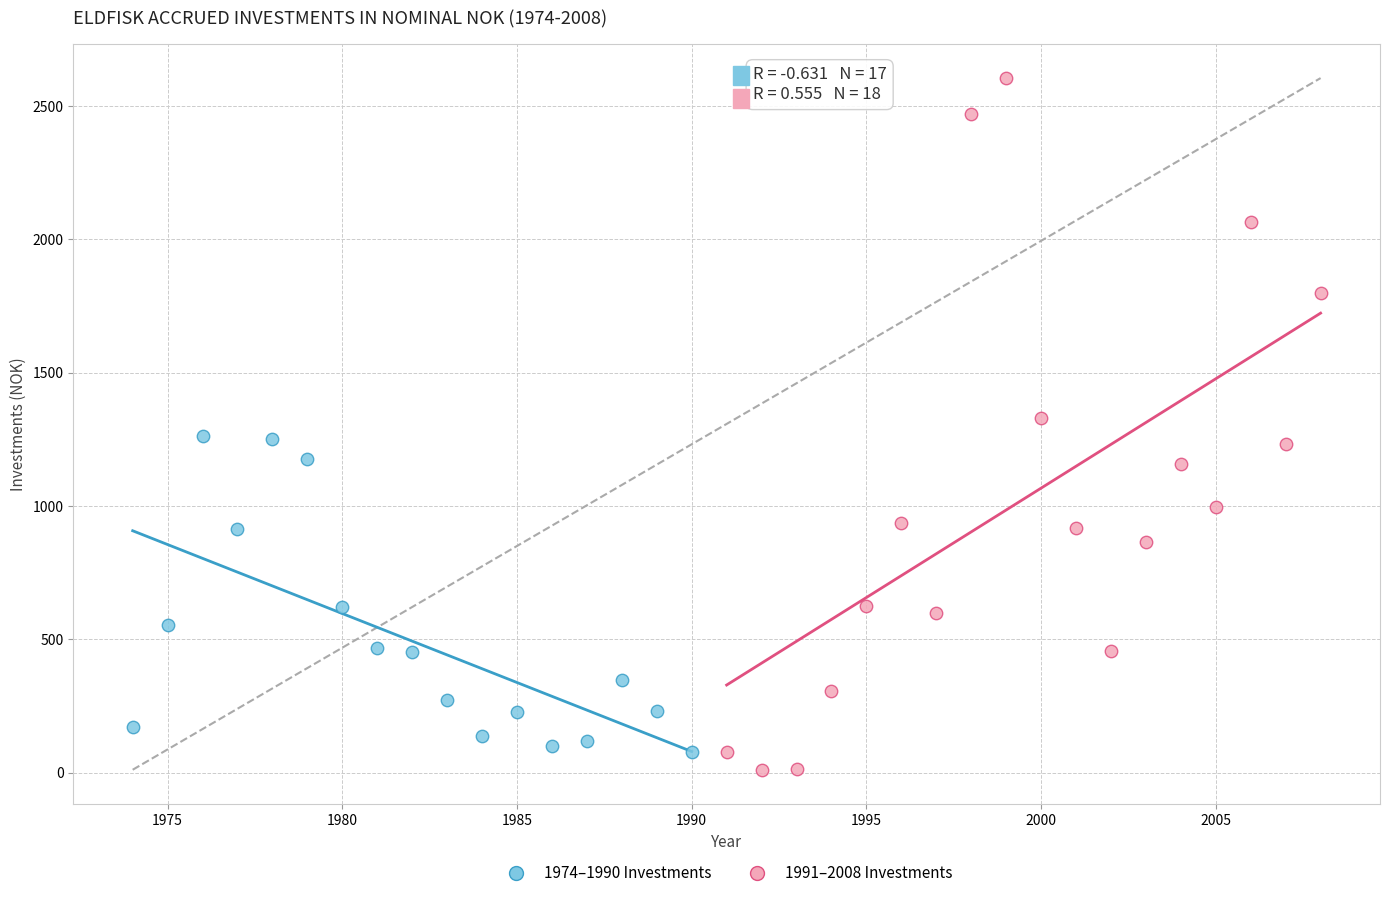

Which series contains the lowest Y value?

1991–2008 Investments